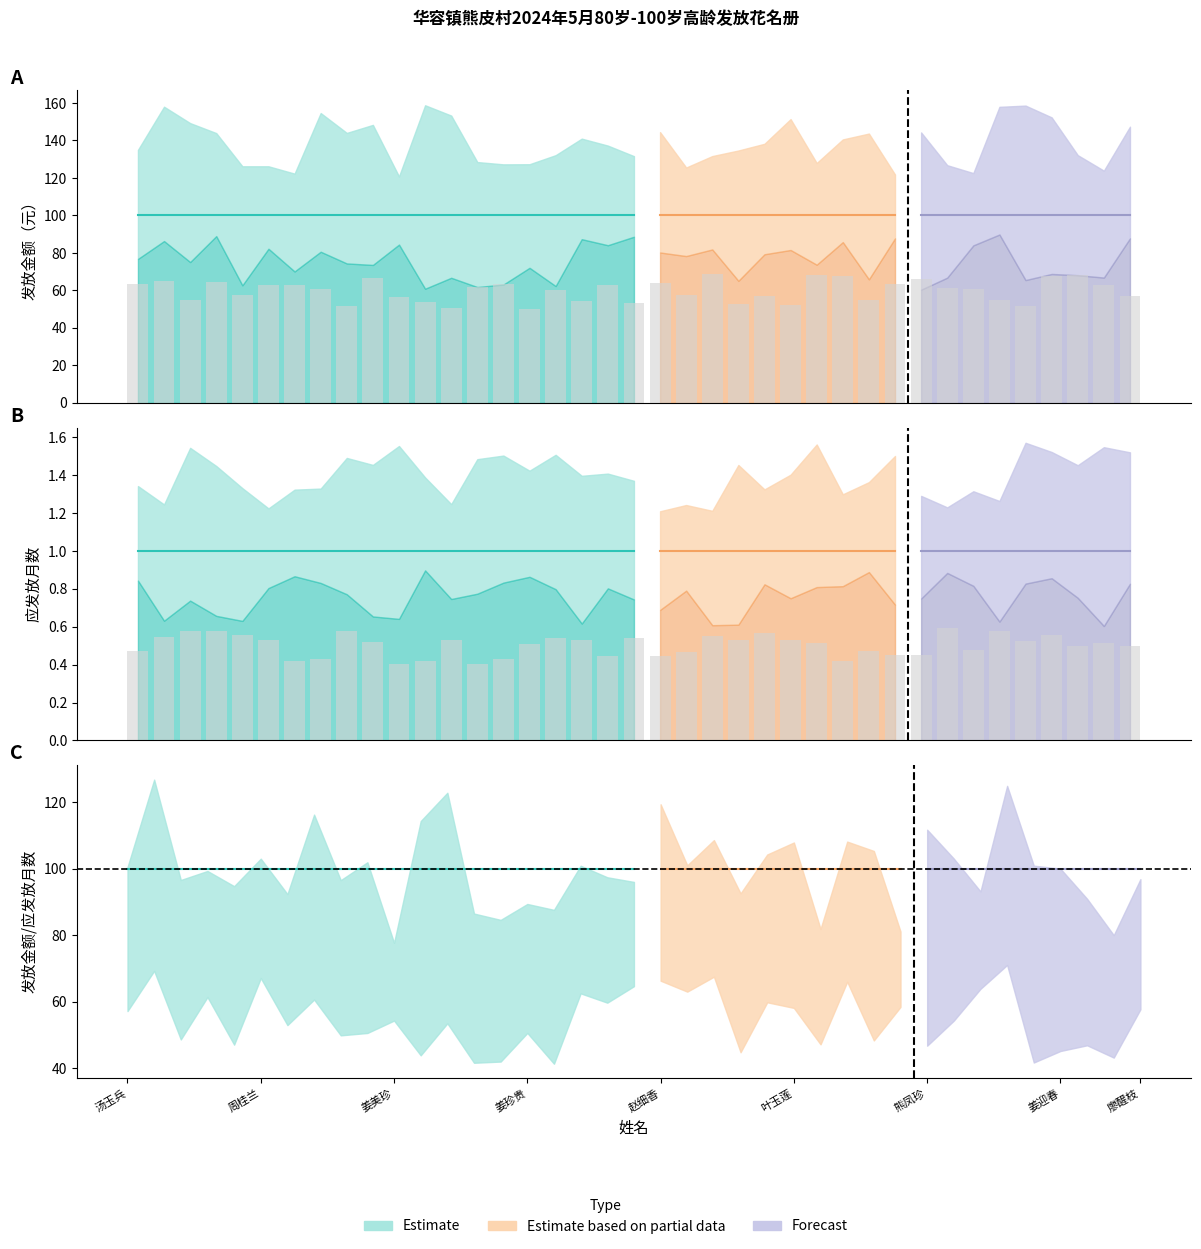

The value of 应发放月数 at 姜三成 is 2. True or false?

False